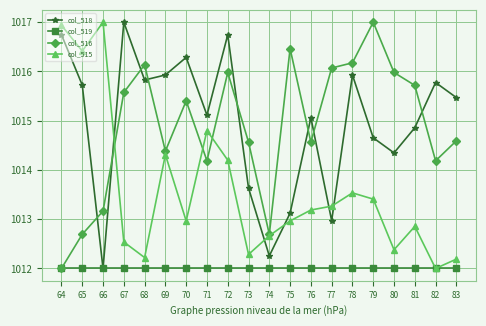

What is the approximate value of col_519 at 67?

1012.0